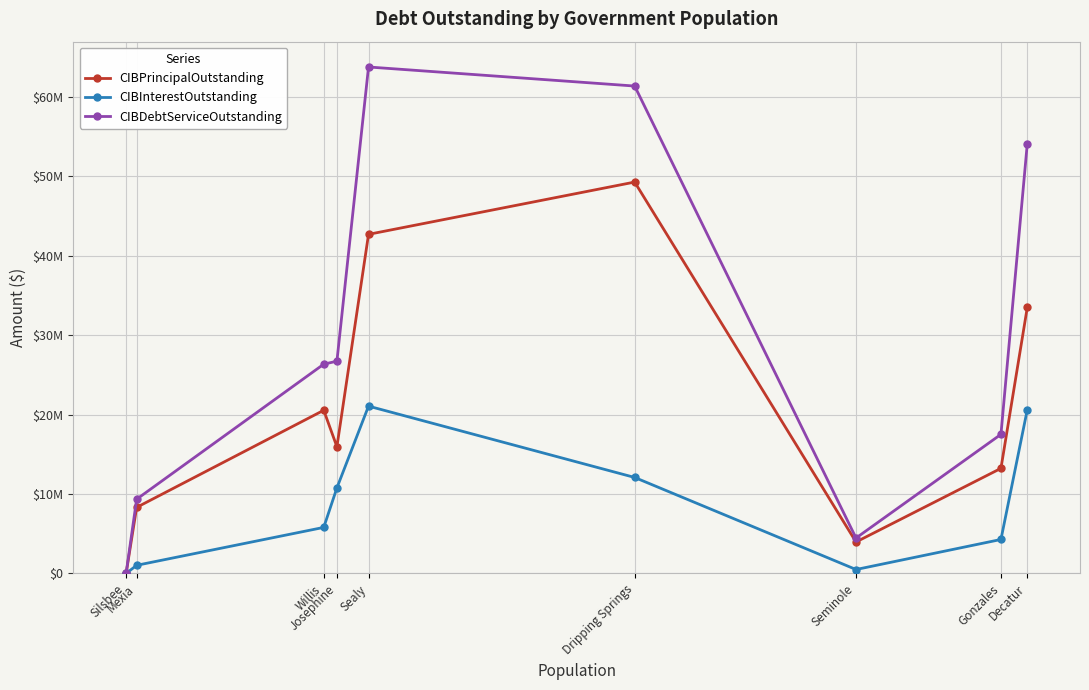

True or false: CIBDebtServiceOutstanding has more than 1 interior local peaks.

False